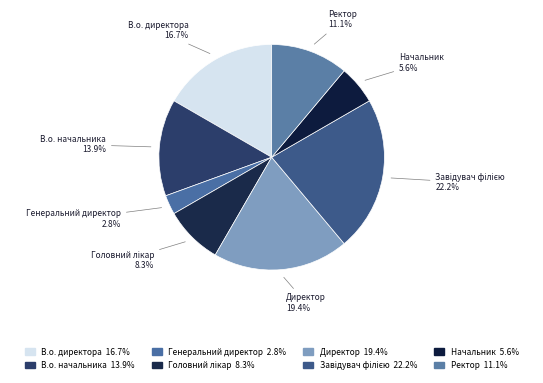

To the nearest percent, what is the average slice percentage?

12%